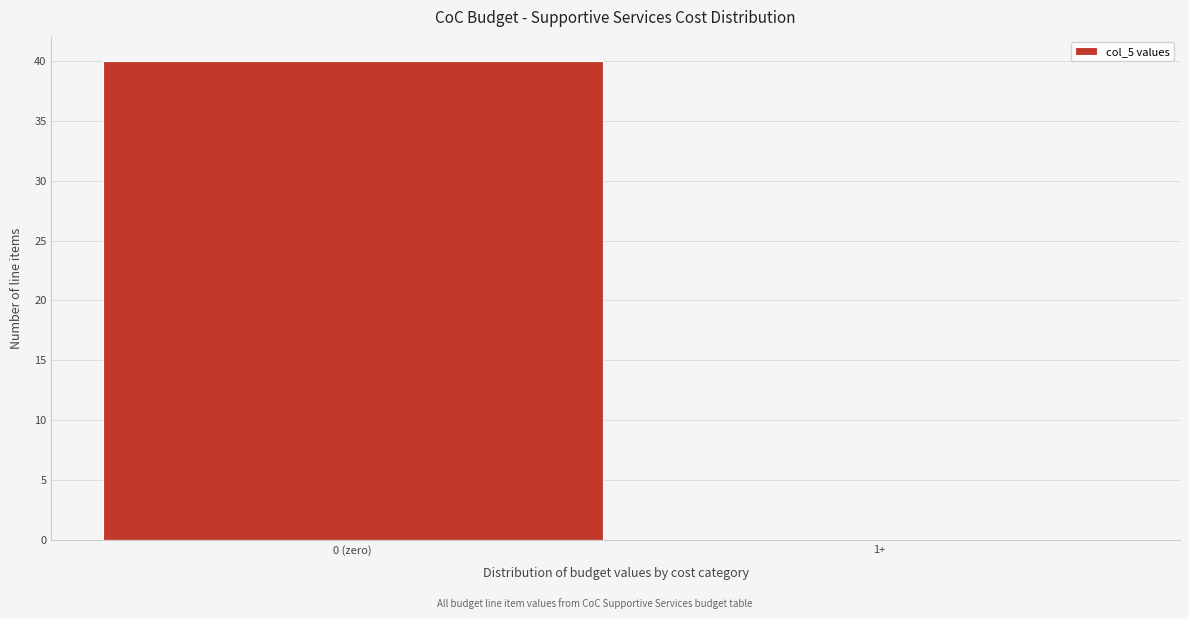

Reading left to right, what are all the values shown in this chart?

0 (zero)=40	1+=0